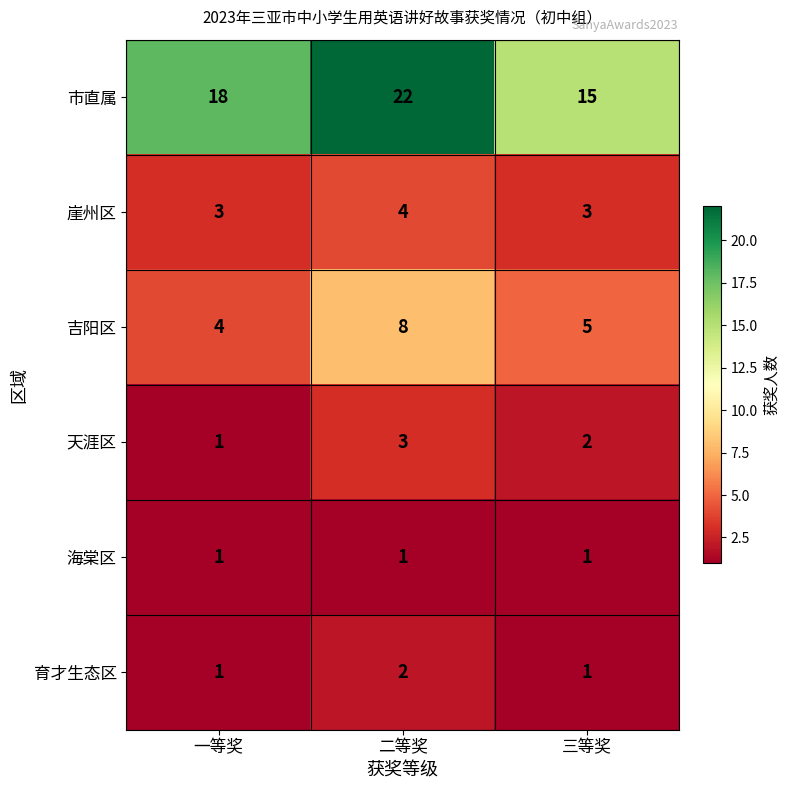

Rank the series at 二等奖 from lowest to highest value.

海棠区, 育才生态区, 天涯区, 崖州区, 吉阳区, 市直属